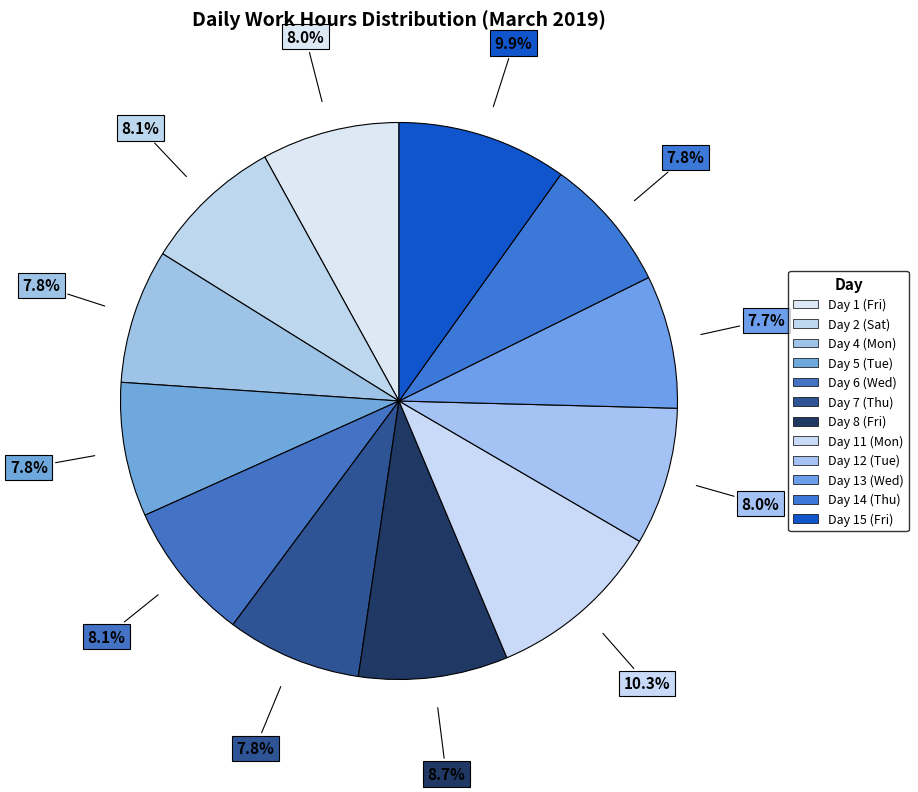

How many segments does this pie chart have?

12